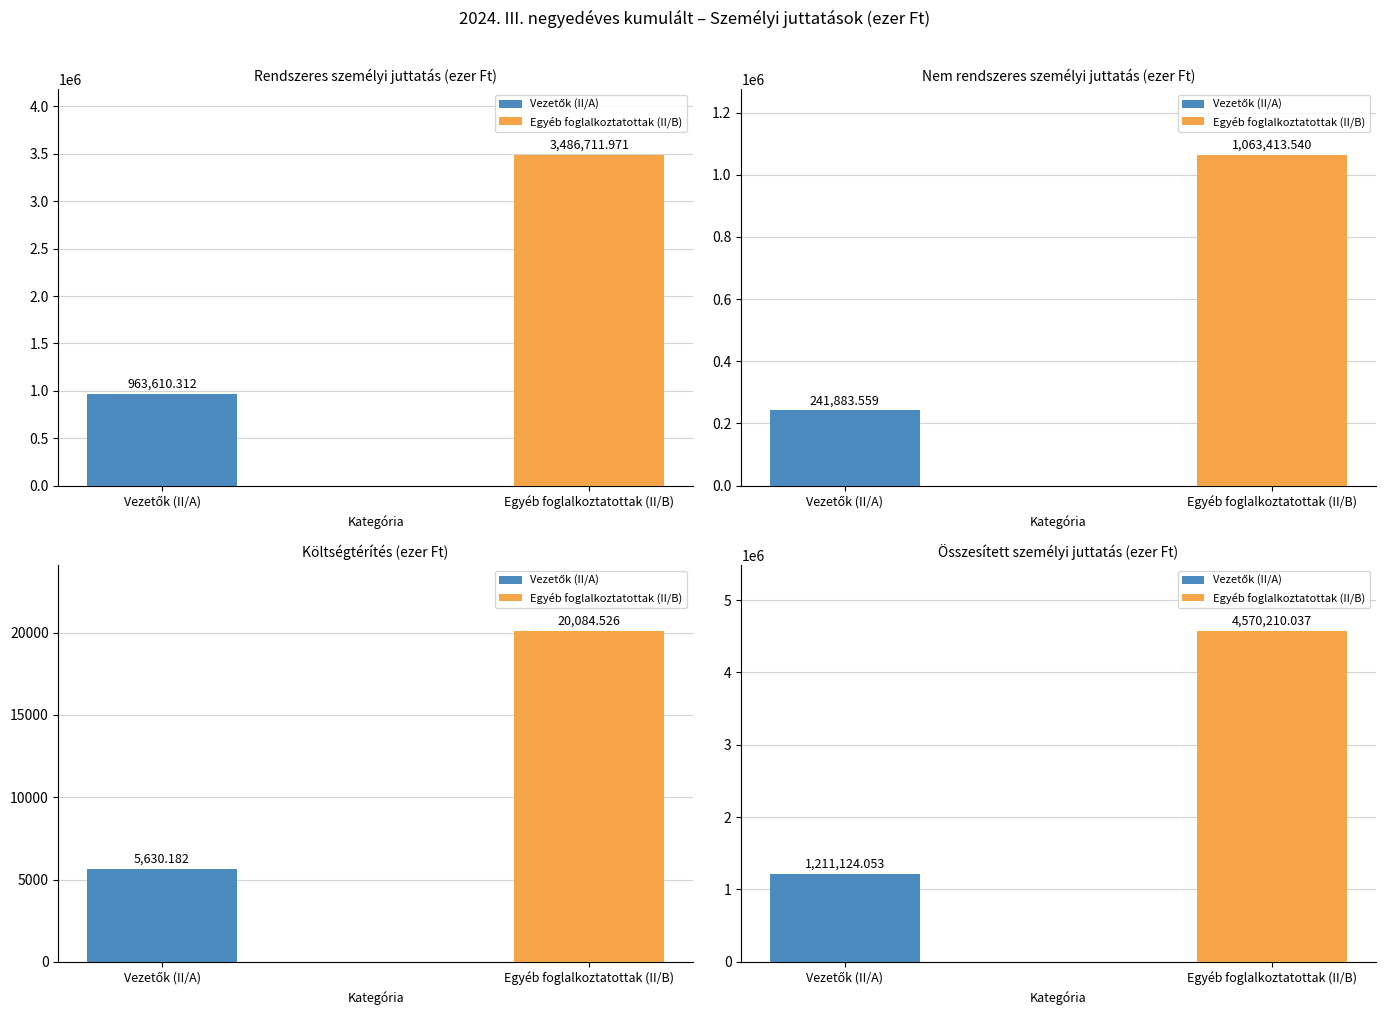

Between Vezetők (II/A) and Egyéb foglalkoztatottak (II/B), which series saw the biggest shift?

rendszeres személyi juttatás